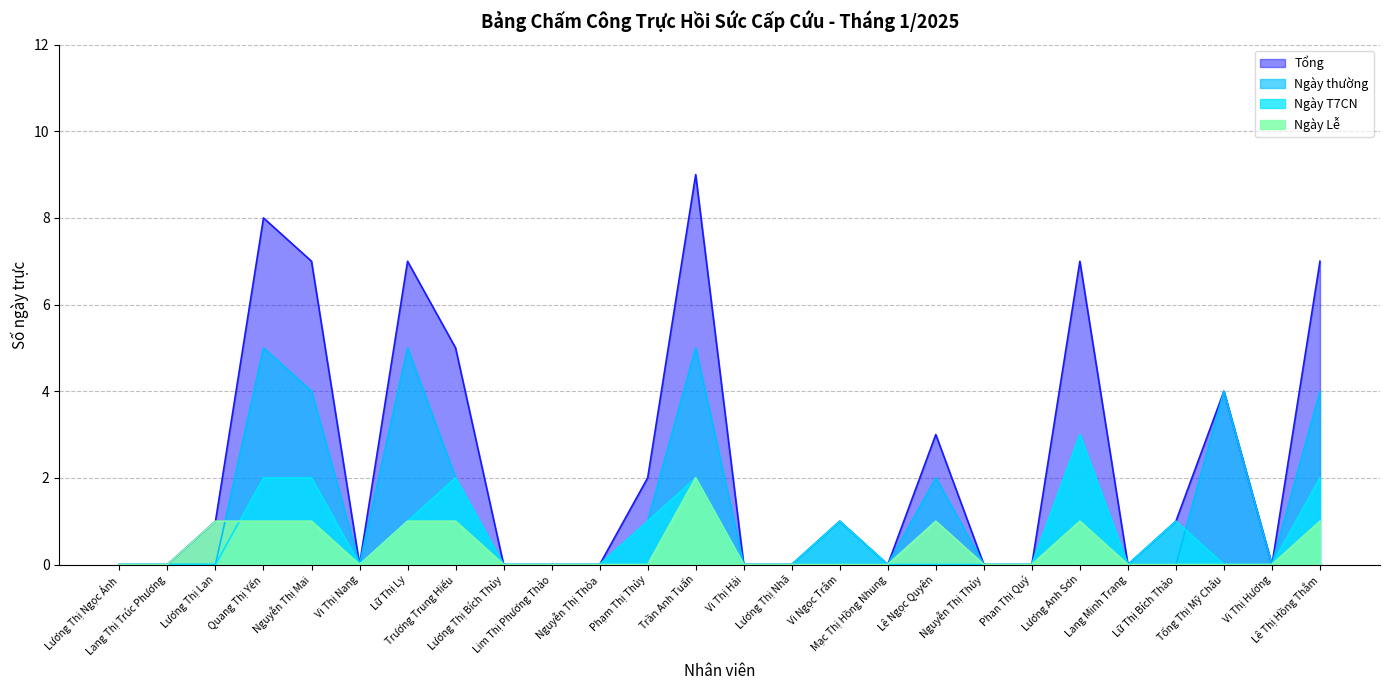

Reading left to right, extract all data points from this chart.

Tổng: Lương Thị Ngọc Ánh=0	Lang Thị Trúc Phương=0	Lương Thị Lan=1	Quang Thị Yến=8	Nguyễn Thị Mai=7	Vi Thị Nang=0	Lữ Thị Ly=7	Trương Trung Hiếu=5	Lương Thị Bích Thủy=0	Lim Thị Phương Thảo=0	Nguyễn Thị Thỏa=0	Phạm Thị Thủy=2	Trần Anh Tuấn=9	Vi Thị Hải=0	Lương Thị Nhã=0	Vi Ngọc Trâm=1	Mạc Thị Hồng Nhung=0	Lê Ngọc Quyên=3	Nguyễn Thị Thủy=0	Phan Thị Quý=0	Lương Anh Sơn=7	Lang Minh Trang=0	Lữ Thị Bích Thảo=1	Tống Thị Mỹ Châu=4	Vi Thị Hương=0	Lê Thị Hồng Thắm=7
Ngày thường: Lương Thị Ngọc Ánh=0	Lang Thị Trúc Phương=0	Lương Thị Lan=0	Quang Thị Yến=5	Nguyễn Thị Mai=4	Vi Thị Nang=0	Lữ Thị Ly=5	Trương Trung Hiếu=2	Lương Thị Bích Thủy=0	Lim Thị Phương Thảo=0	Nguyễn Thị Thỏa=0	Phạm Thị Thủy=1	Trần Anh Tuấn=5	Vi Thị Hải=0	Lương Thị Nhã=0	Vi Ngọc Trâm=0	Mạc Thị Hồng Nhung=0	Lê Ngọc Quyên=2	Nguyễn Thị Thủy=0	Phan Thị Quý=0	Lương Anh Sơn=3	Lang Minh Trang=0	Lữ Thị Bích Thảo=0	Tống Thị Mỹ Châu=4	Vi Thị Hương=0	Lê Thị Hồng Thắm=4
Ngày T7CN: Lương Thị Ngọc Ánh=0	Lang Thị Trúc Phương=0	Lương Thị Lan=0	Quang Thị Yến=2	Nguyễn Thị Mai=2	Vi Thị Nang=0	Lữ Thị Ly=1	Trương Trung Hiếu=2	Lương Thị Bích Thủy=0	Lim Thị Phương Thảo=0	Nguyễn Thị Thỏa=0	Phạm Thị Thủy=1	Trần Anh Tuấn=2	Vi Thị Hải=0	Lương Thị Nhã=0	Vi Ngọc Trâm=1	Mạc Thị Hồng Nhung=0	Lê Ngọc Quyên=0	Nguyễn Thị Thủy=0	Phan Thị Quý=0	Lương Anh Sơn=3	Lang Minh Trang=0	Lữ Thị Bích Thảo=1	Tống Thị Mỹ Châu=0	Vi Thị Hương=0	Lê Thị Hồng Thắm=2
Ngày Lễ: Lương Thị Ngọc Ánh=0	Lang Thị Trúc Phương=0	Lương Thị Lan=1	Quang Thị Yến=1	Nguyễn Thị Mai=1	Vi Thị Nang=0	Lữ Thị Ly=1	Trương Trung Hiếu=1	Lương Thị Bích Thủy=0	Lim Thị Phương Thảo=0	Nguyễn Thị Thỏa=0	Phạm Thị Thủy=0	Trần Anh Tuấn=2	Vi Thị Hải=0	Lương Thị Nhã=0	Vi Ngọc Trâm=0	Mạc Thị Hồng Nhung=0	Lê Ngọc Quyên=1	Nguyễn Thị Thủy=0	Phan Thị Quý=0	Lương Anh Sơn=1	Lang Minh Trang=0	Lữ Thị Bích Thảo=0	Tống Thị Mỹ Châu=0	Vi Thị Hương=0	Lê Thị Hồng Thắm=1